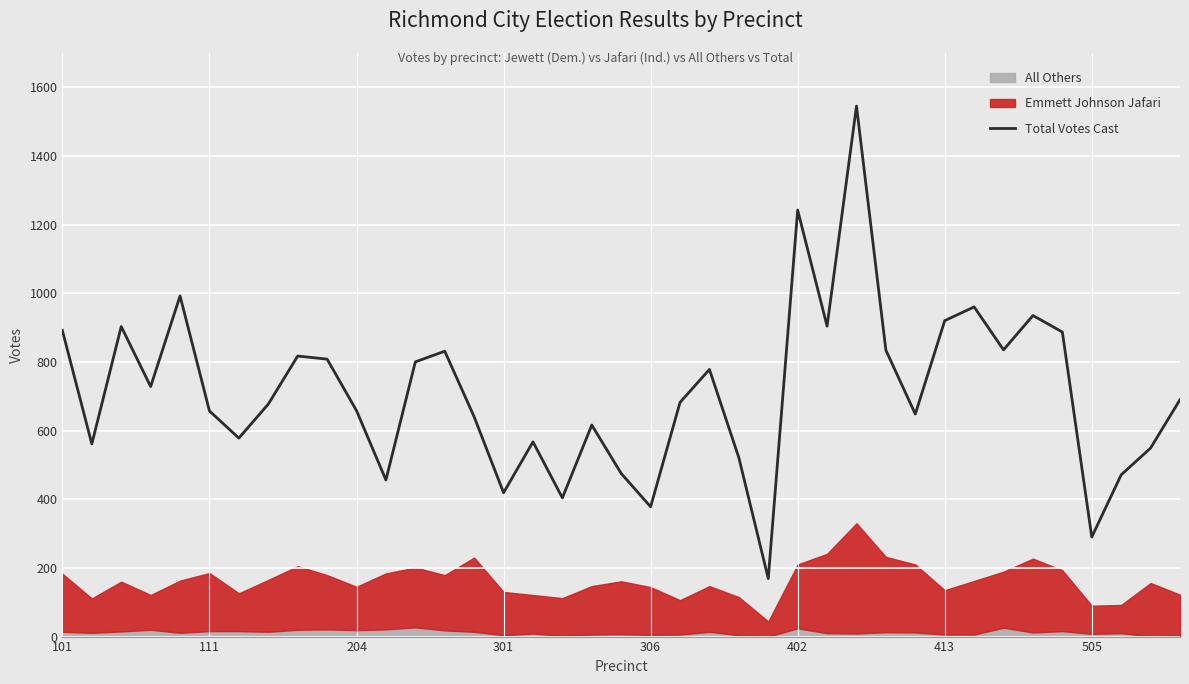

What is the ratio of the value at 22 to the value at 101?

0.9